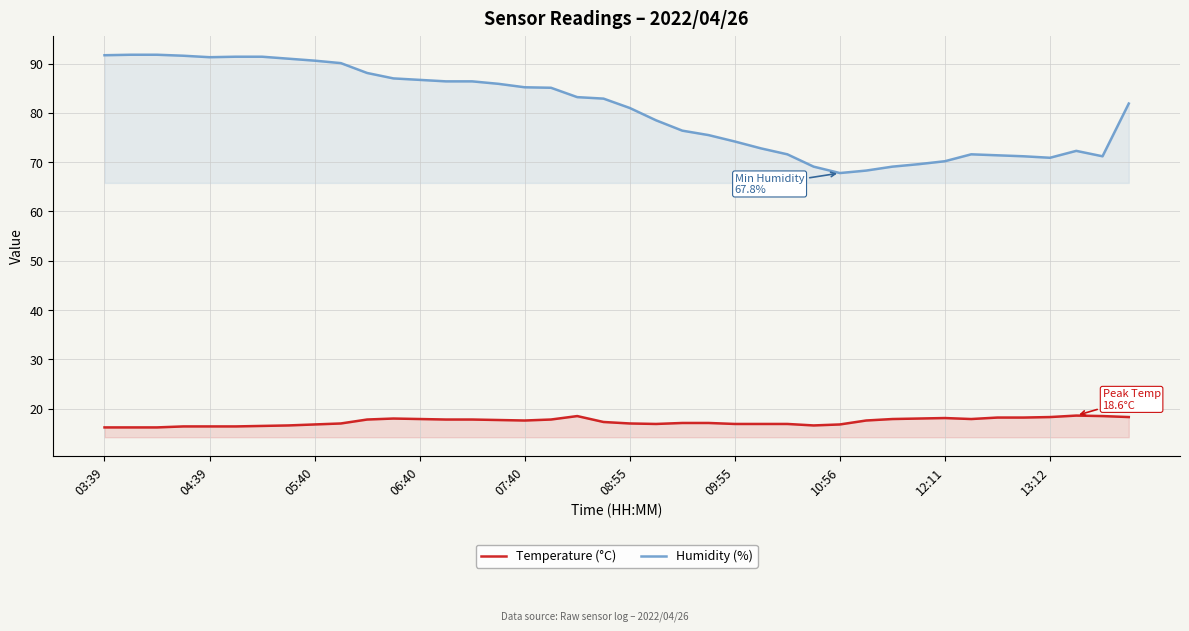

At which category does the chart reach its minimum across all series?

03:39